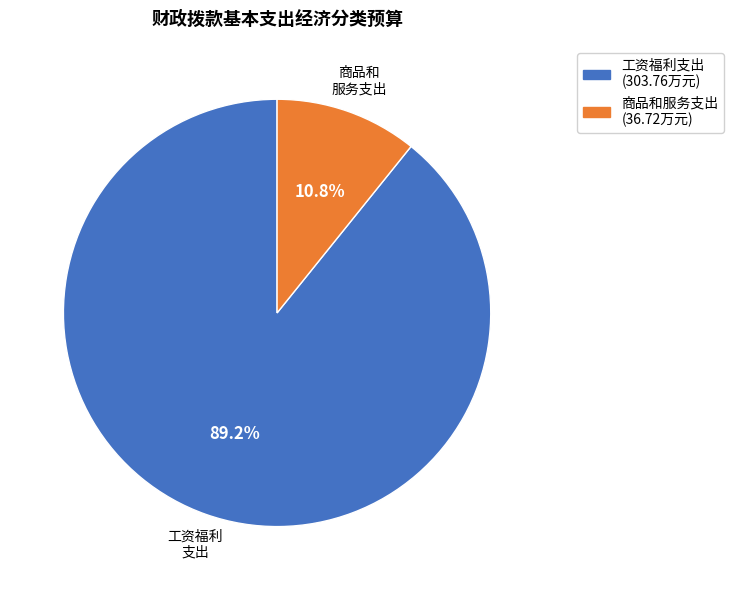

Which slice is the smallest?

商品和服务支出